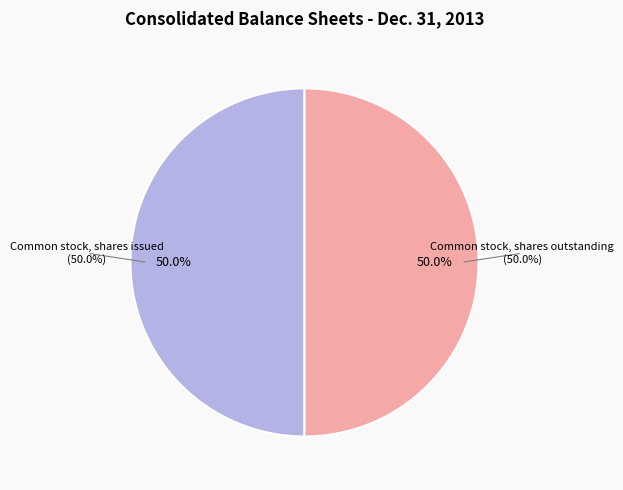

Does any single category account for the majority?

No